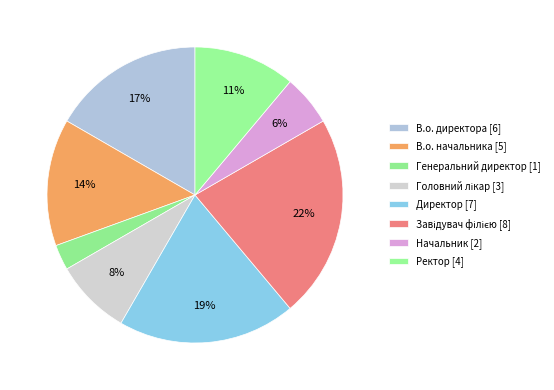

Which category has the smallest portion of the pie?

Генеральний директор